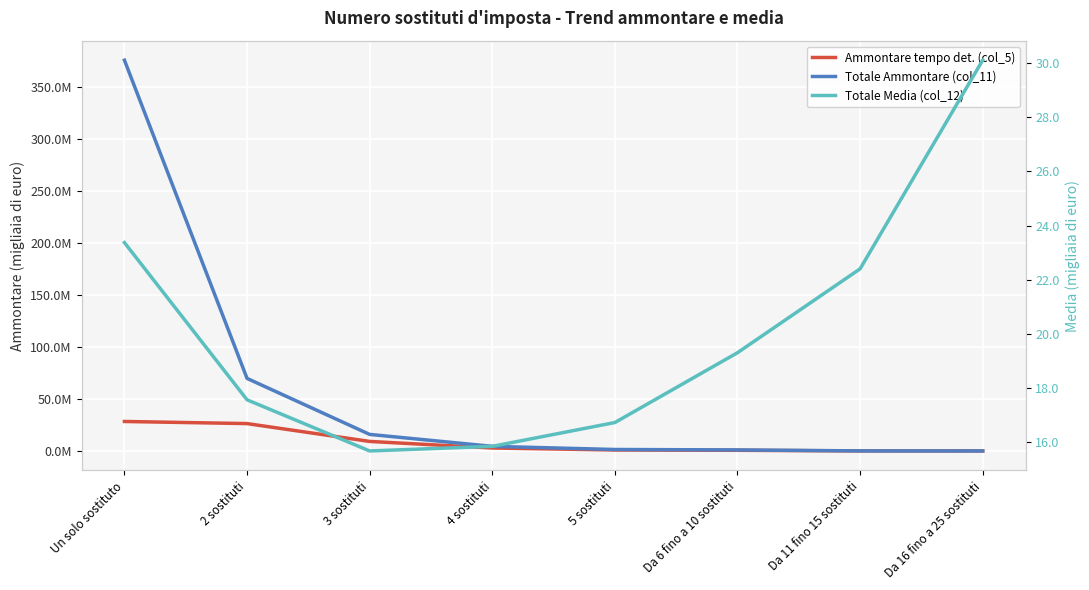

How many values in the Totale Media (col_12) series exceed 19?

4